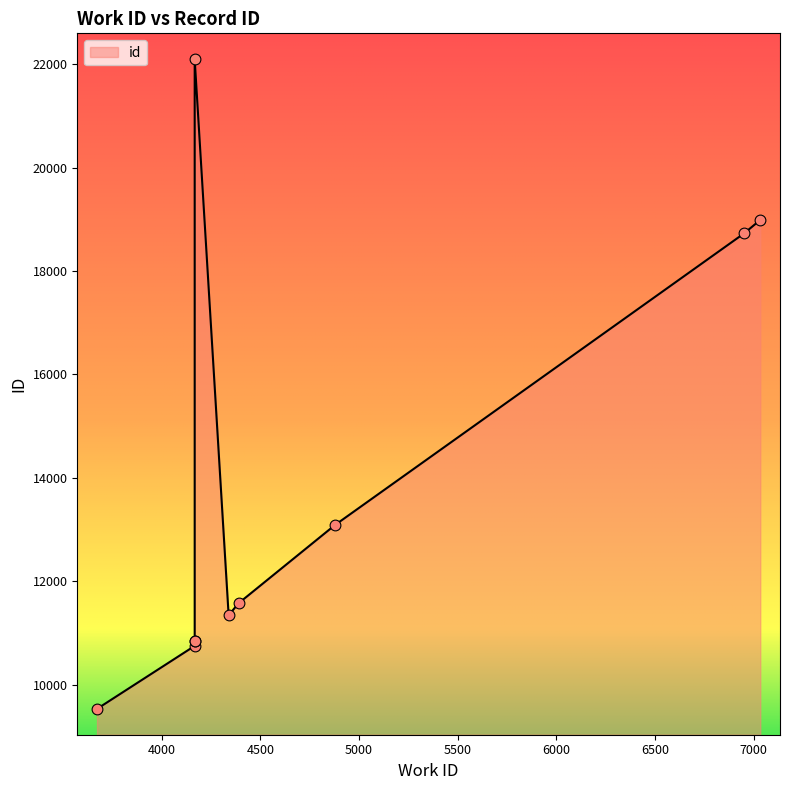

Approximately how many times larger is the value at 3672 compared to 4339?

0.8